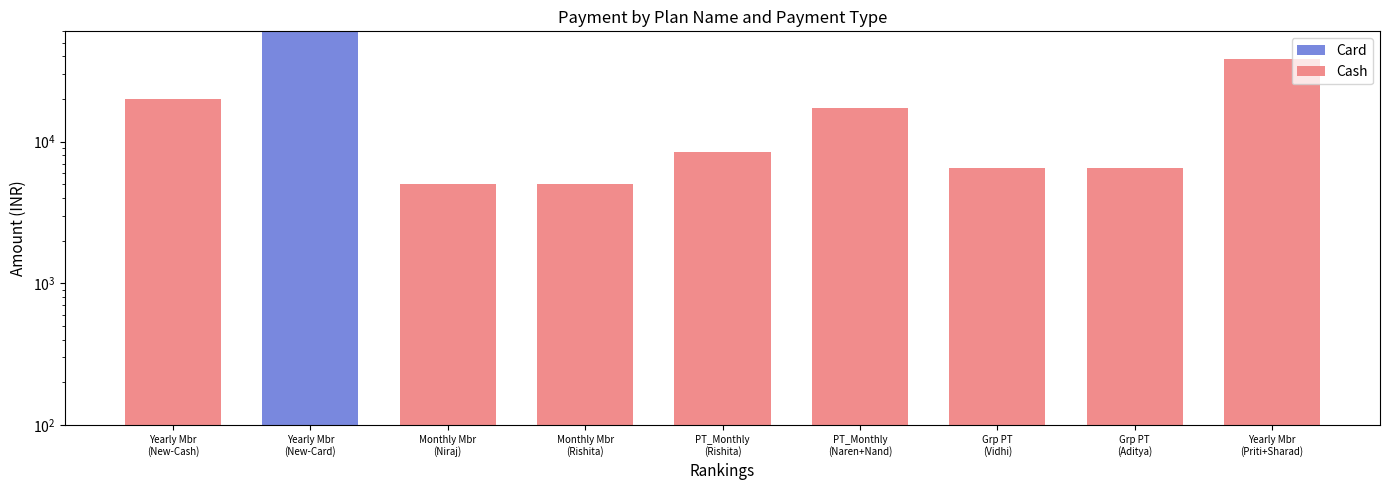

Between Yearly Mbr
(New-Cash) and Monthly Mbr
(Niraj), which series saw the biggest shift?

Cash